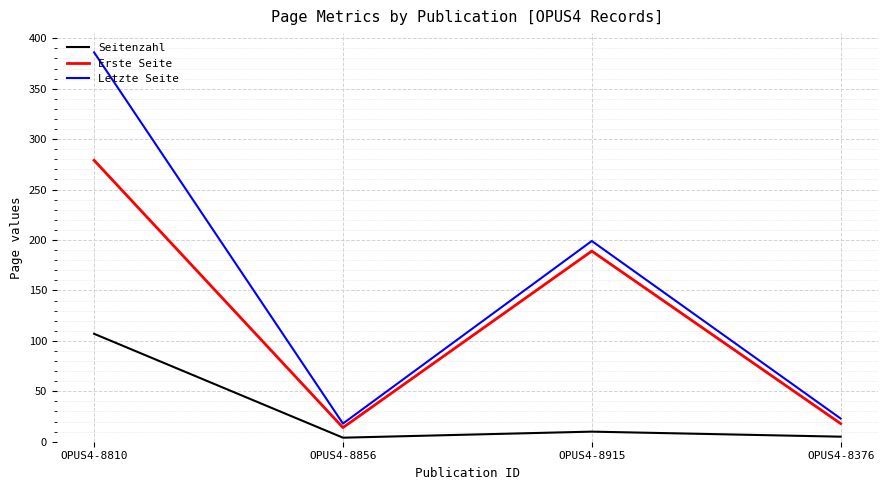

True or false: Erste Seite and Seitenzahl cross at least once.

False